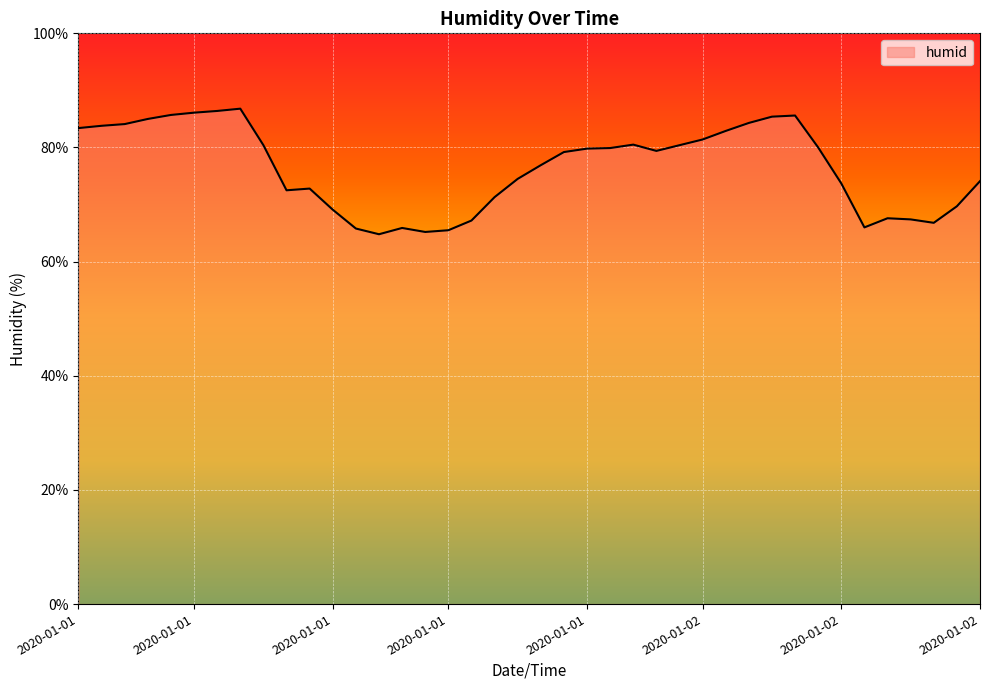

What is the maximum value shown in the chart?

86.8